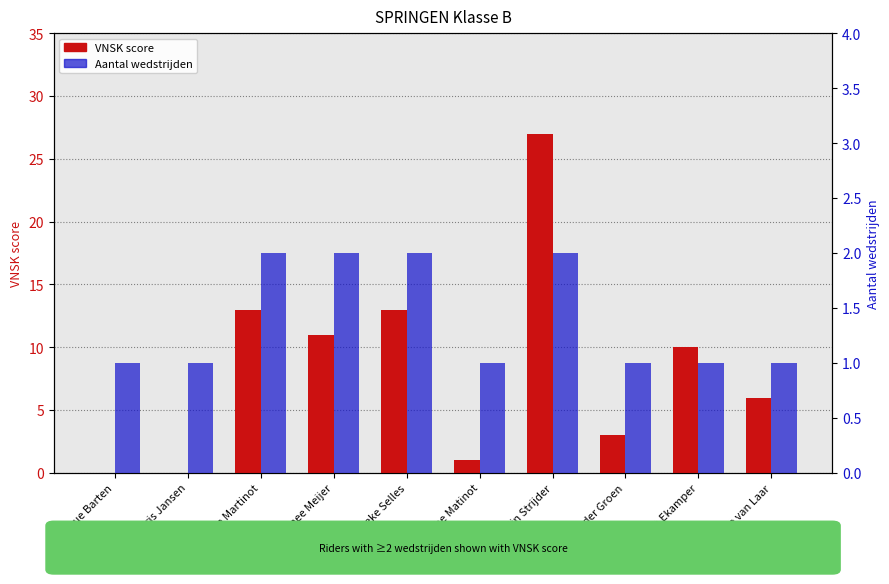

Between Myrthe Matinot and Rosemarijn Strijder, which series saw the biggest shift?

VNSK score